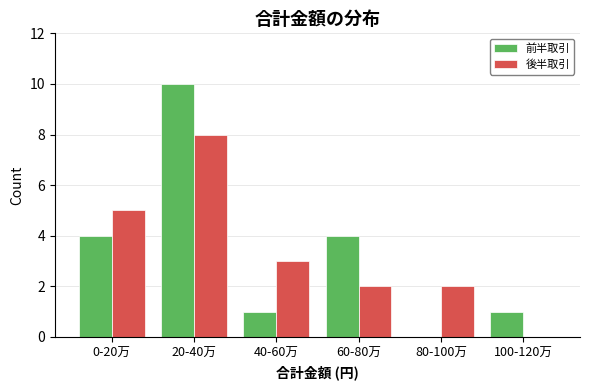

Reading left to right, transcribe all the data shown in this chart.

前半取引: 0-20万=4	20-40万=10	40-60万=1	60-80万=4	80-100万=0	100-120万=1
後半取引: 0-20万=5	20-40万=8	40-60万=3	60-80万=2	80-100万=2	100-120万=0